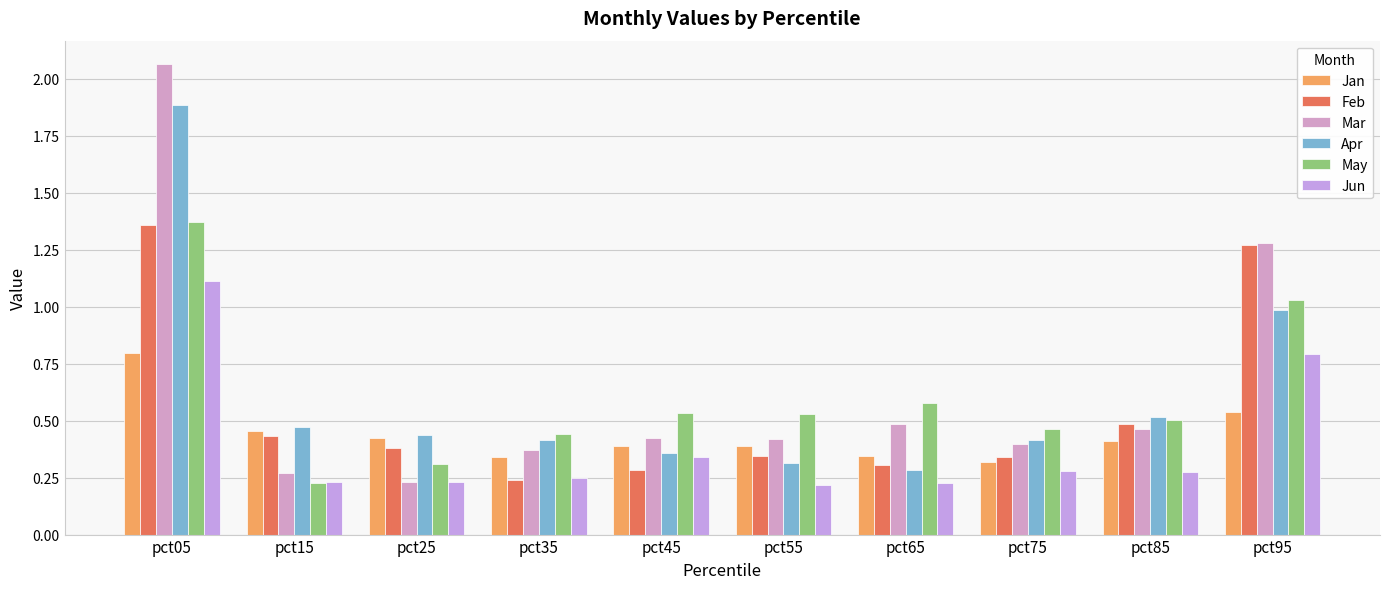

How many data points does each series have?

10